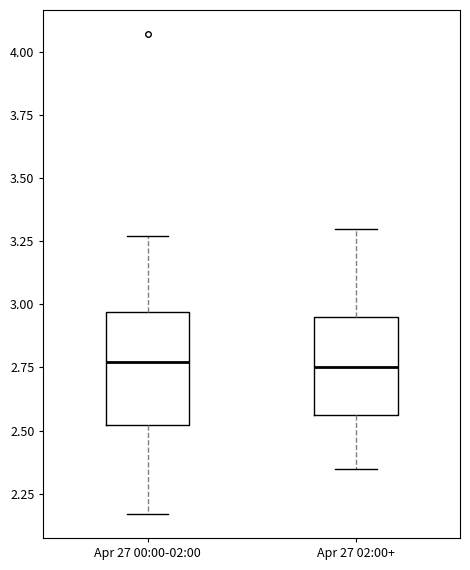

Where does the median line of the box for Apr 27 02:00+ sit on the y-axis? The values are not printed on the chart, so give them approximately, as read against the axis.

2.75